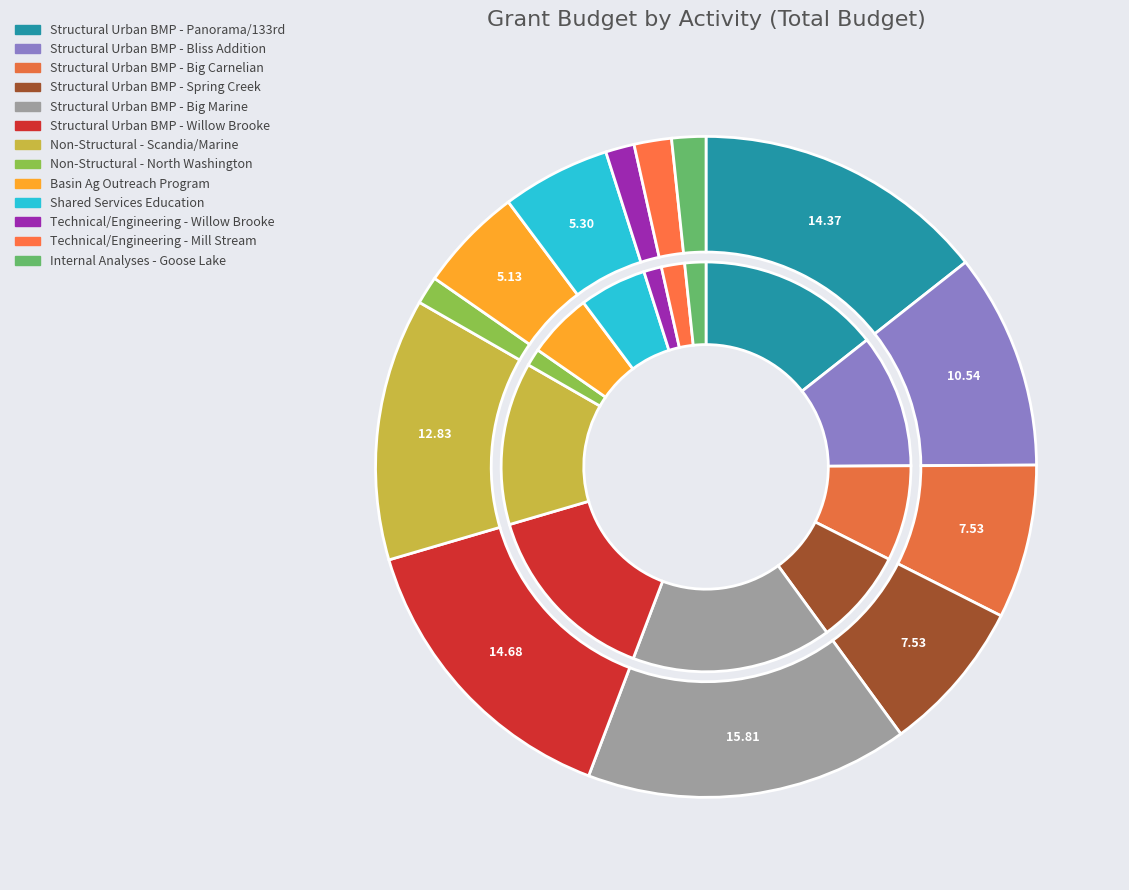

Count the number of slices in the pie.

13